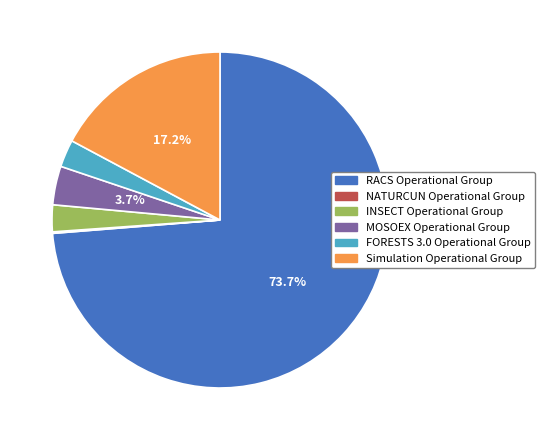

To the nearest percent, what is the difference between the RACS Operational Group and MOSOEX Operational Group slice percentages?

70%